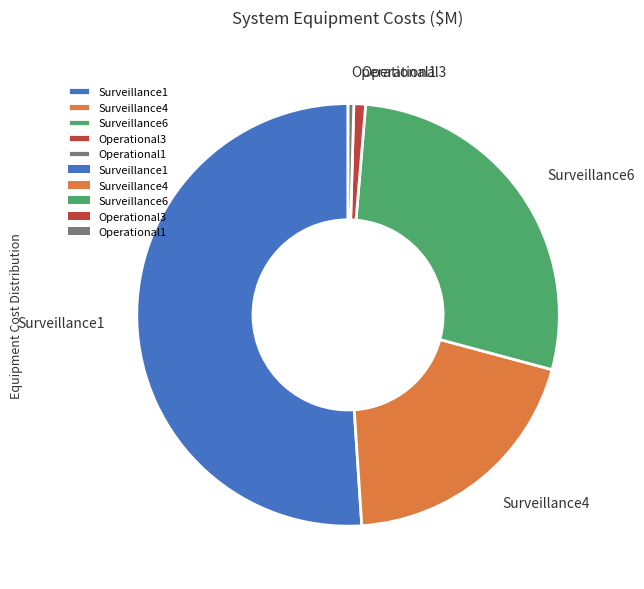

Count the number of slices in the pie.

5